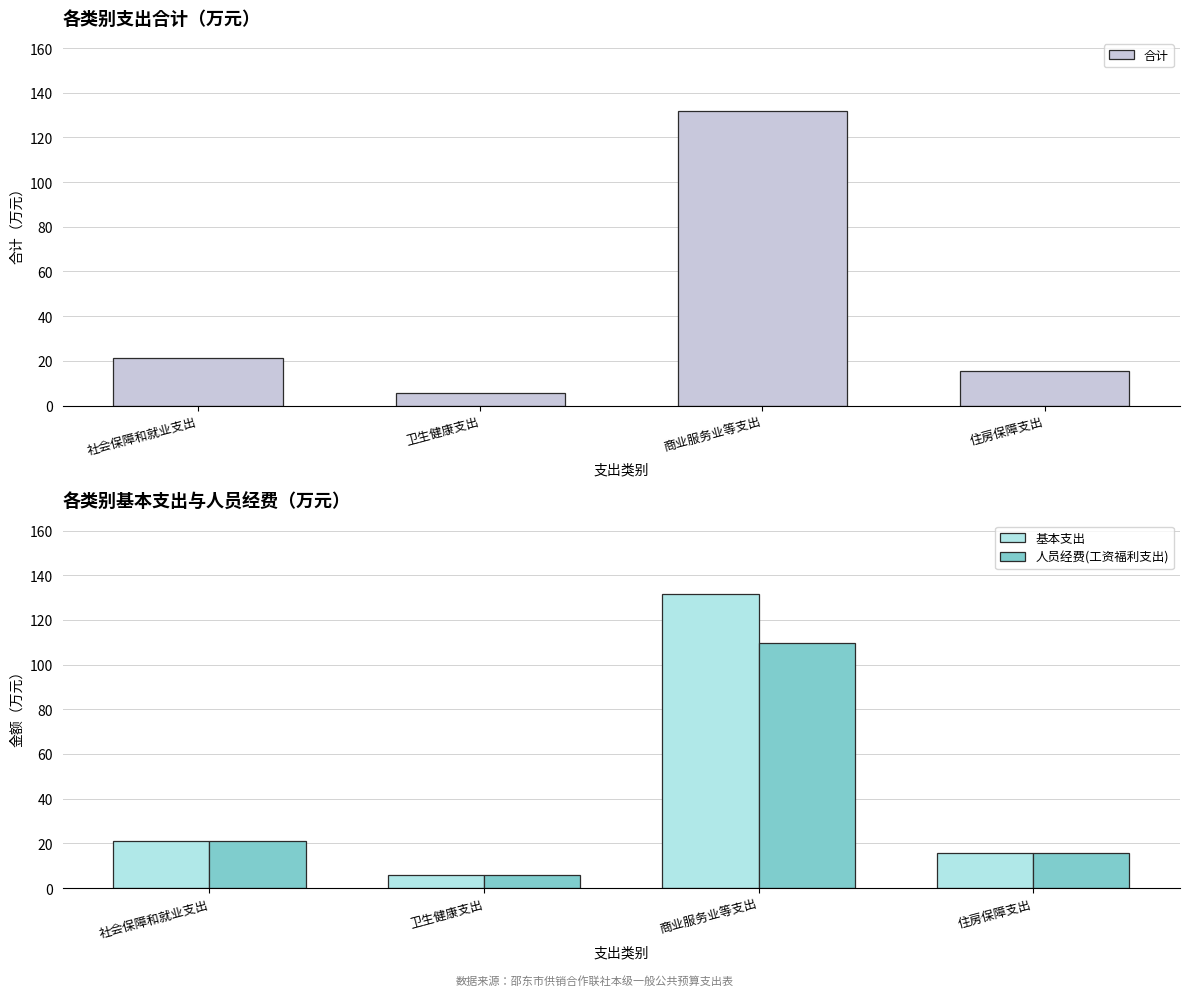

At 商业服务业等支出, list the series in order from smallest to largest.

人员经费(工资福利支出), 合计, 基本支出